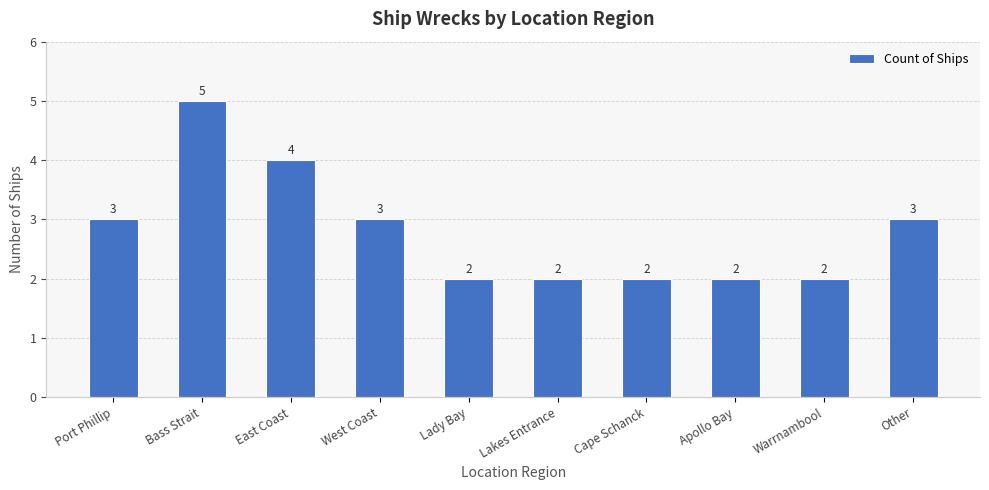

The chart shows a value of 2 at Warrnambool. True or false?

True